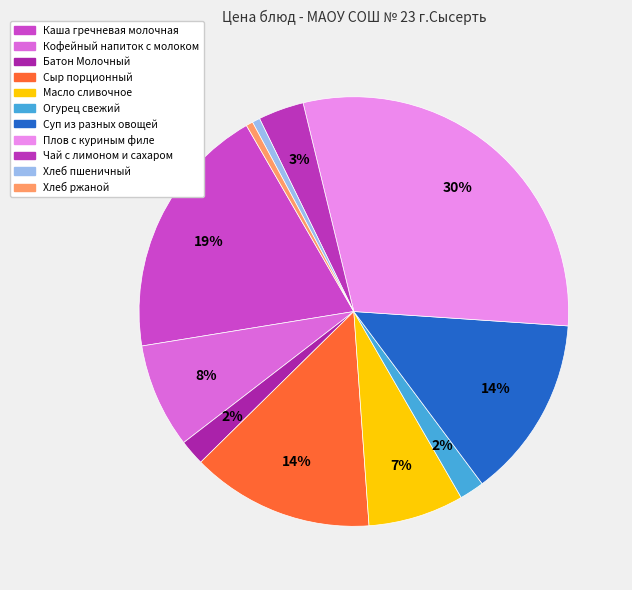

Combined, do Каша гречневая молочная and Хлеб пшеничный account for over 50%?

No